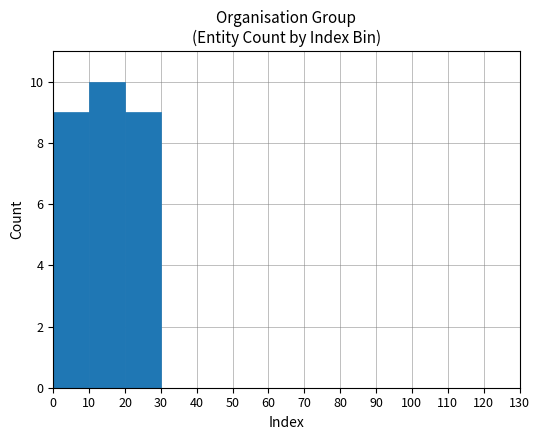

What is the sum of the values at 50 and 10?

10